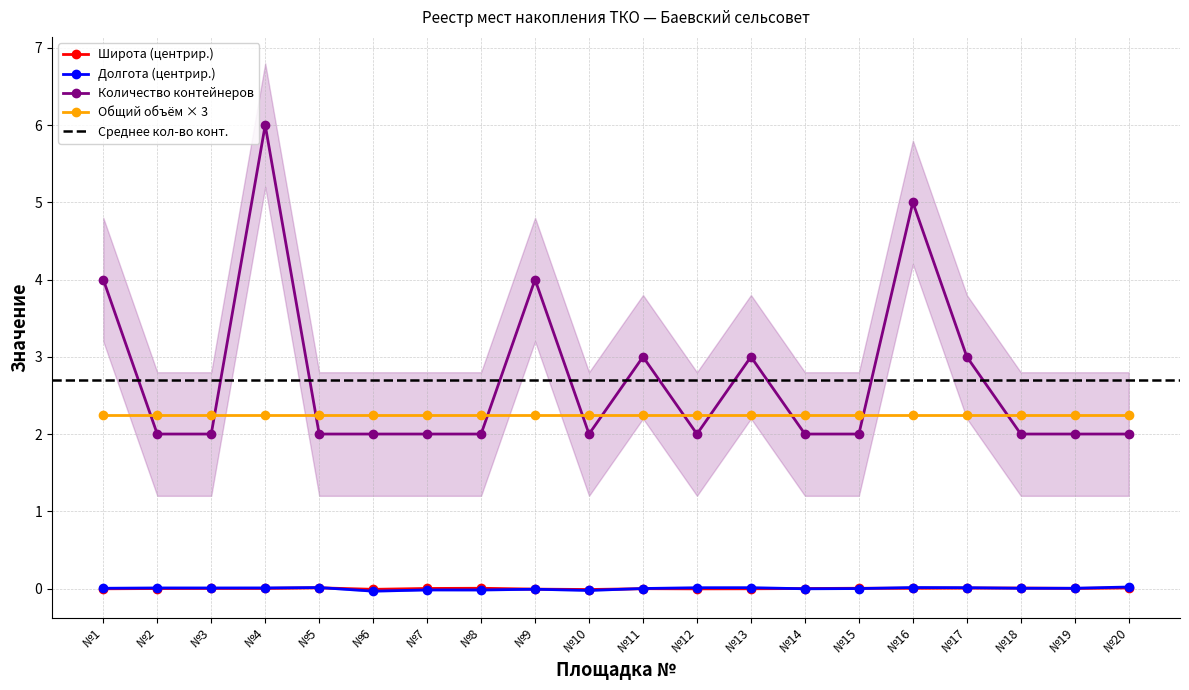

The value of Долгота at №6 is -0.0. True or false?

False